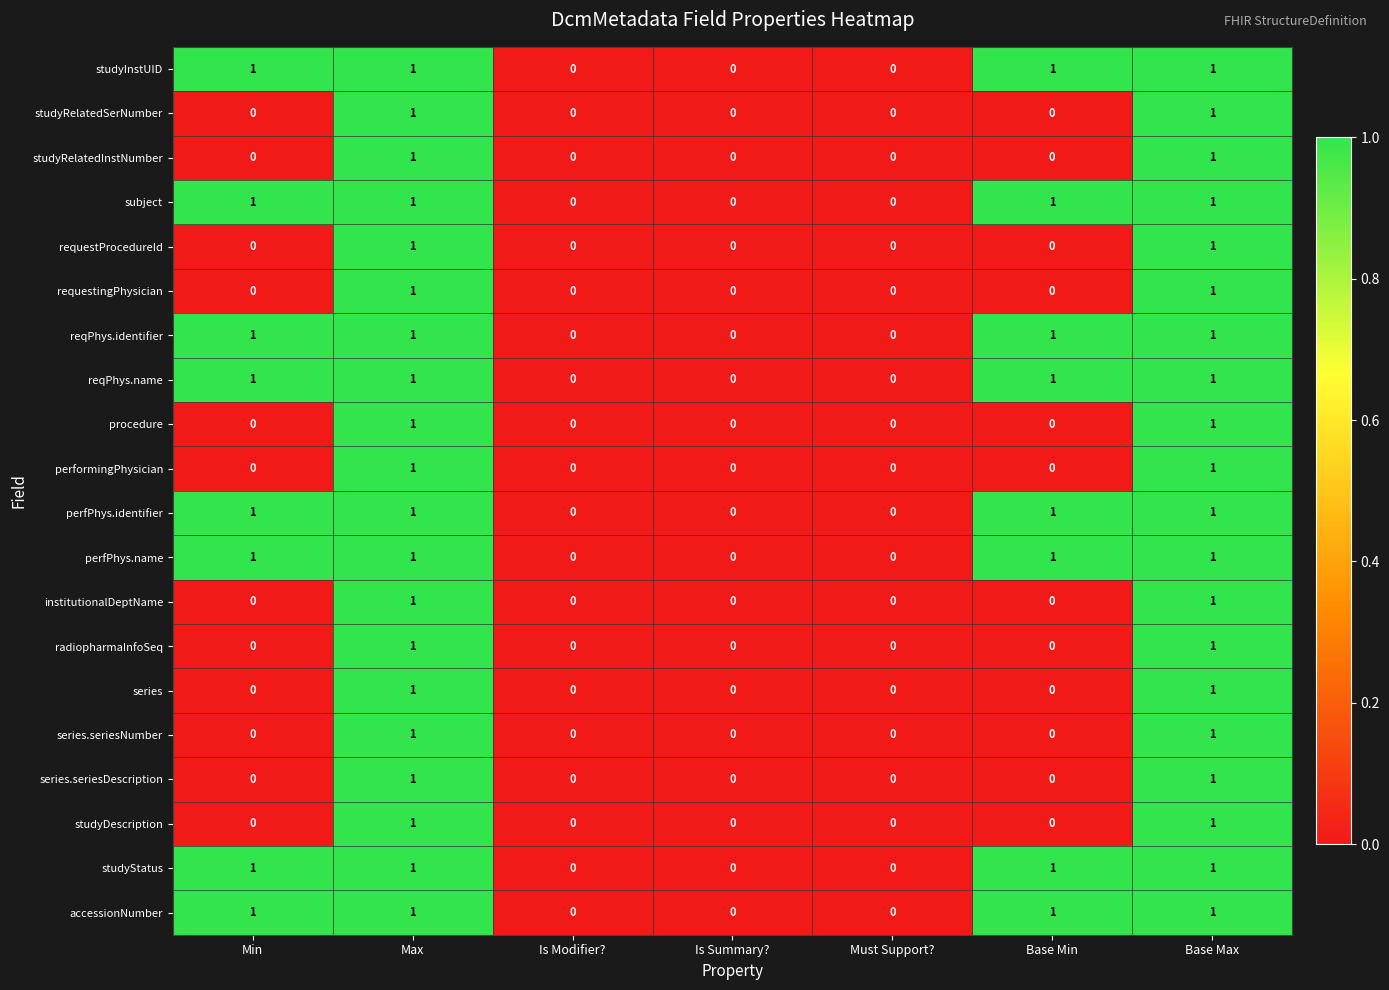

True or false: studyRelatedInstNumber has a value of 1 at Max.

True